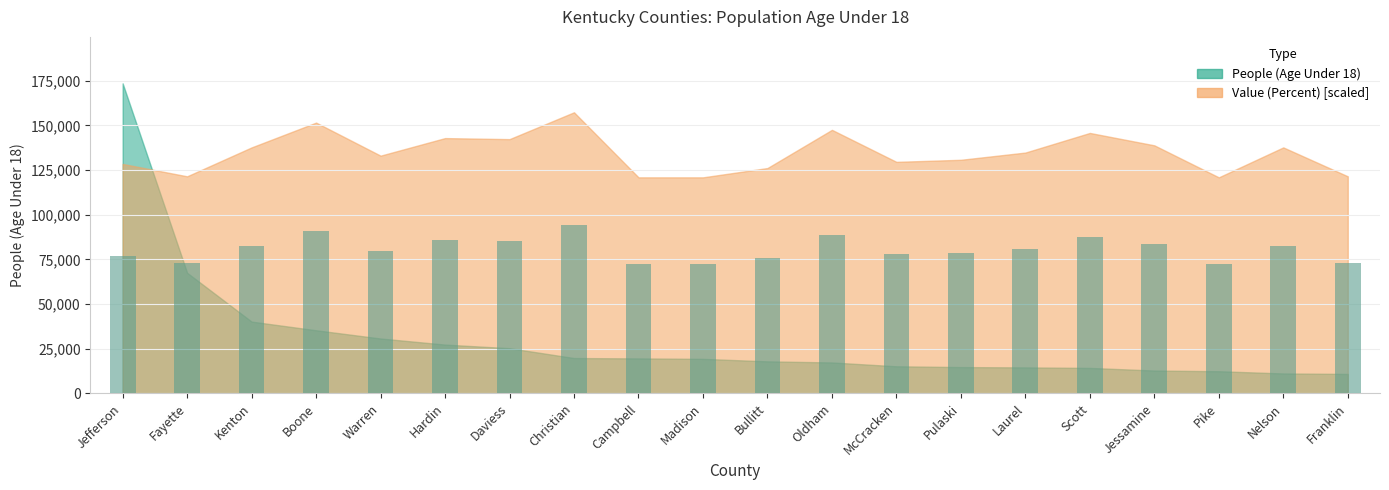

True or false: the data shows 85399.9 at Daviess.

True